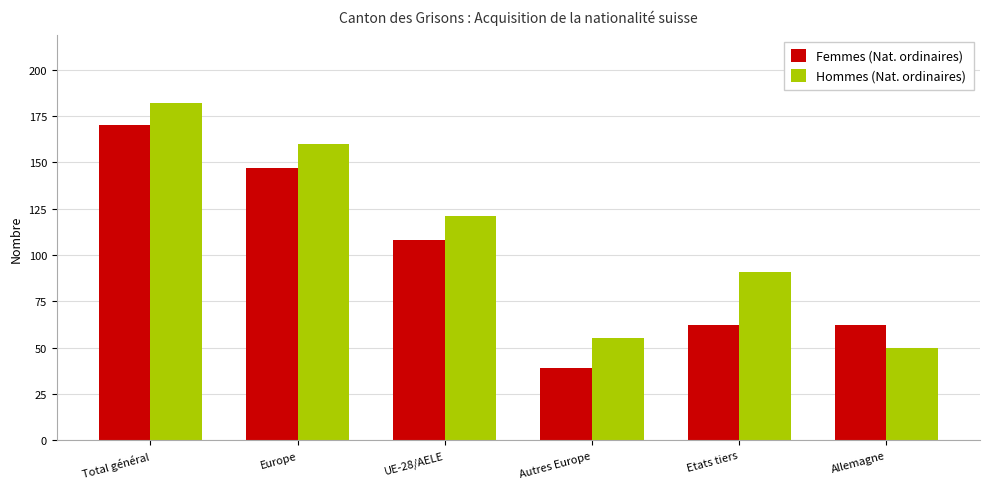

At which category is the sum across all series the highest?

Total général